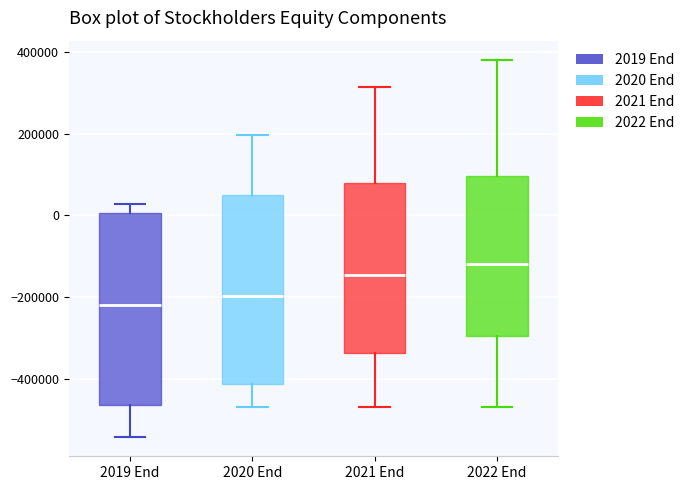

Where does the median line of the box for 2019 End sit on the y-axis? The values are not printed on the chart, so give them approximately, as read against the axis.

-220000